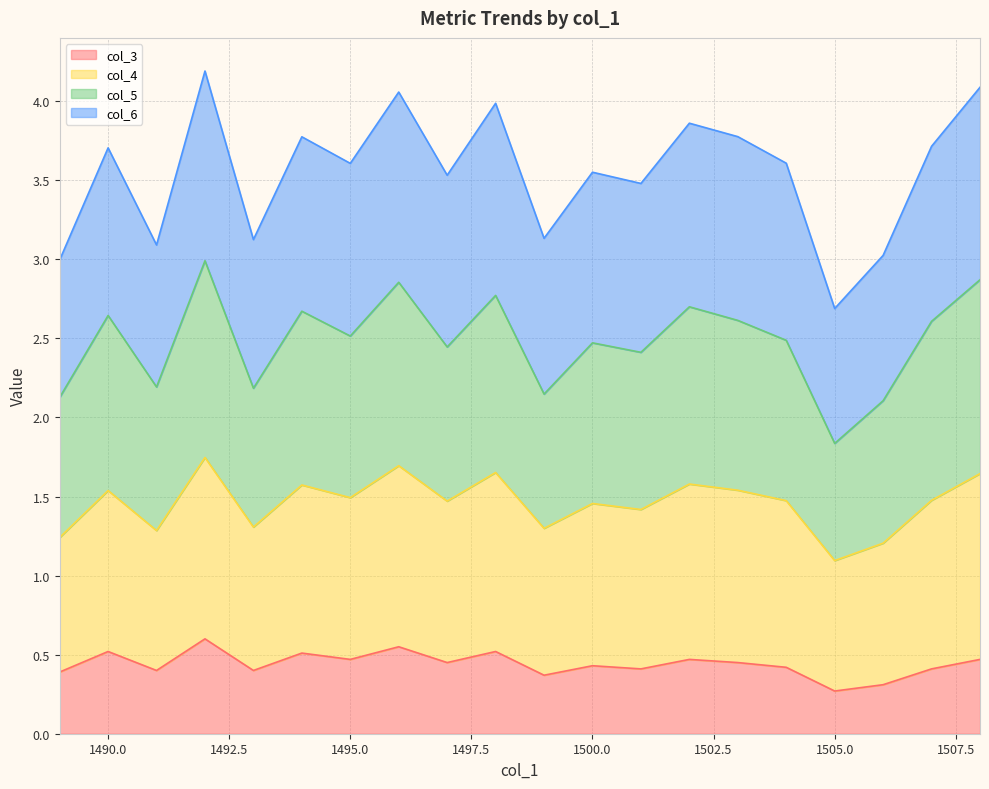

Count the col_3 values in the range 0 to 1.

20